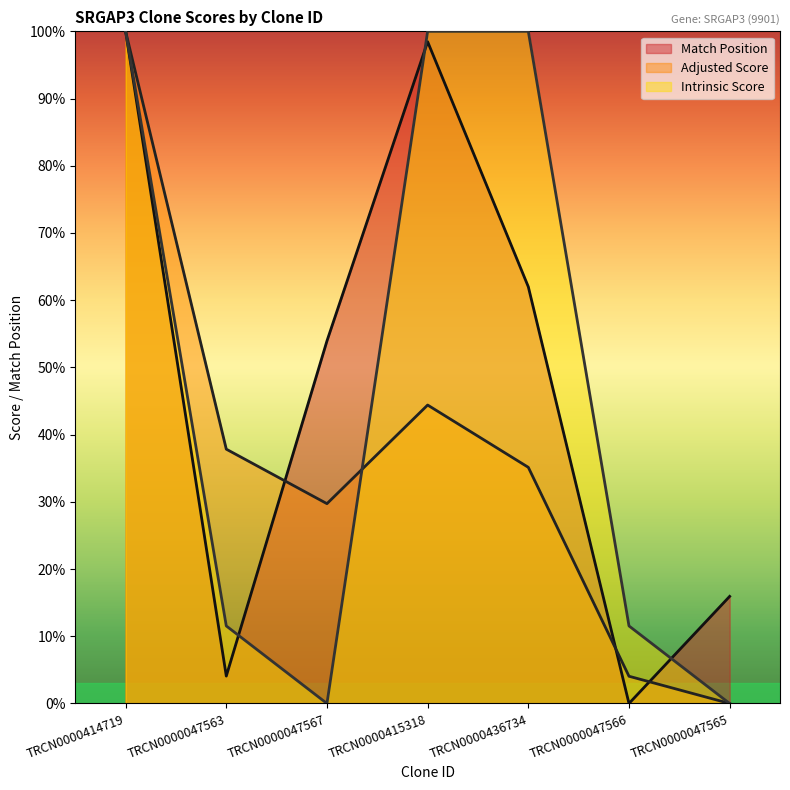

True or false: Adjusted Score has more than 2 interior local peaks.

False